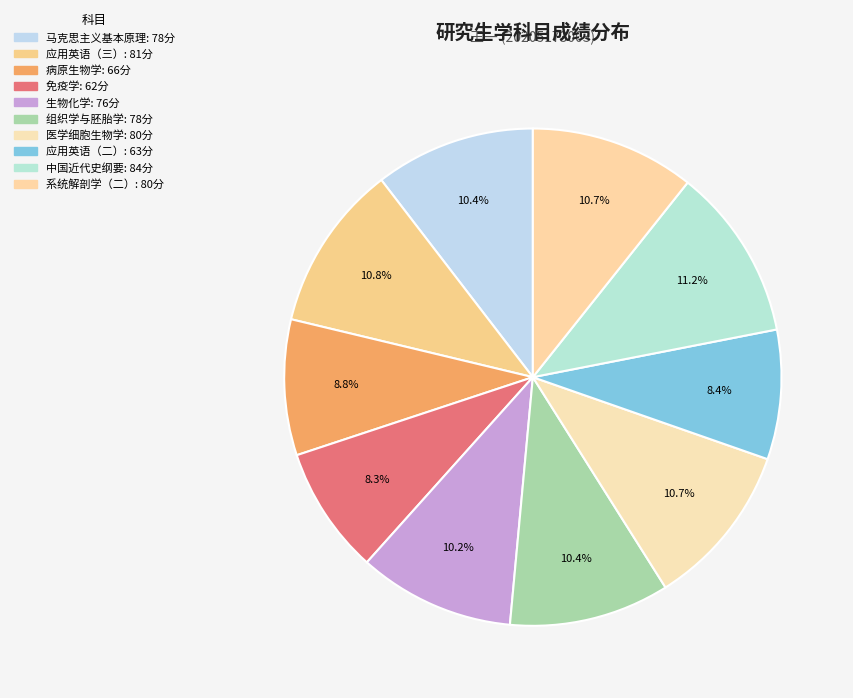

To the nearest percent, what portion does 系统解剖学（二） represent?

11%